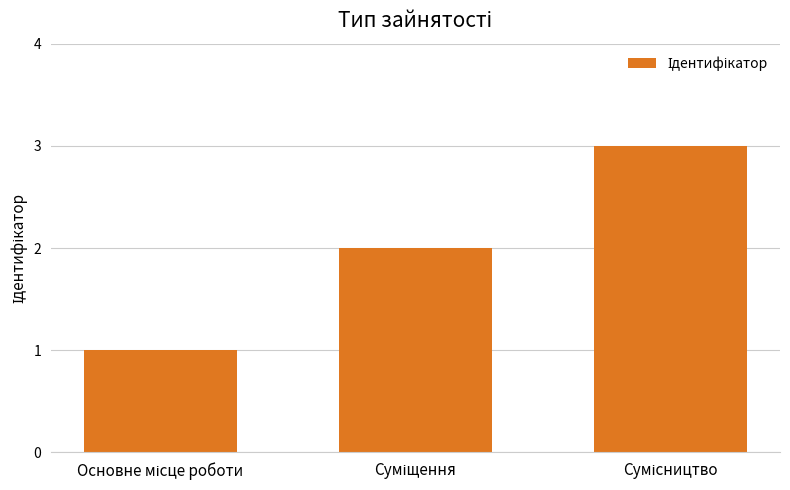

Reading left to right, transcribe all the data shown in this chart.

1	2	3